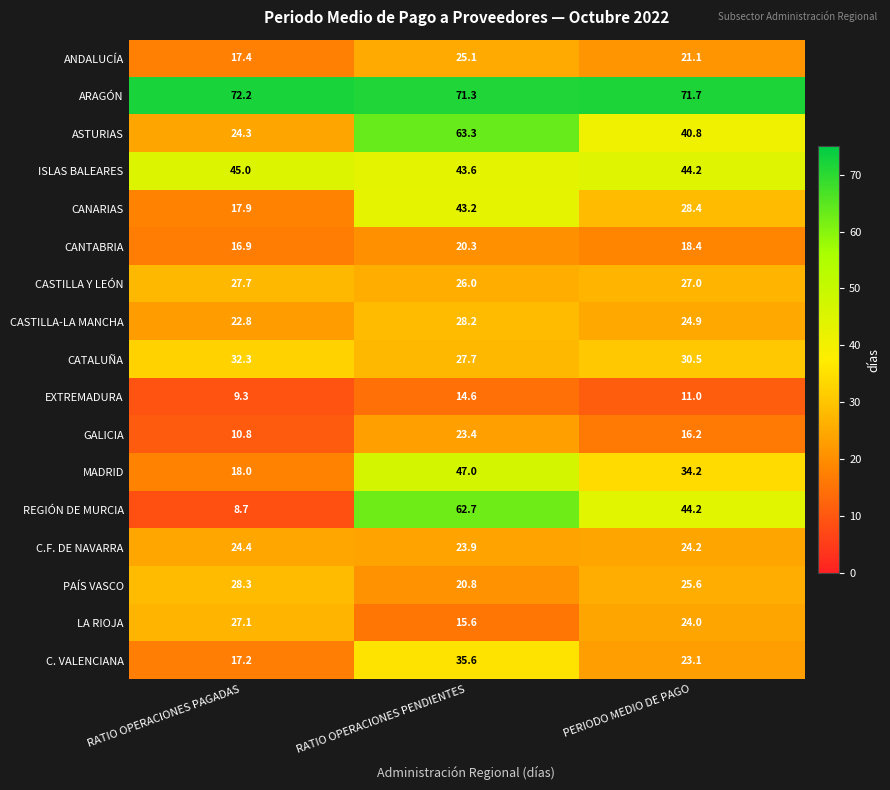

What is the difference between the maximum and second lowest values in the C. VALENCIANA series?

12.5